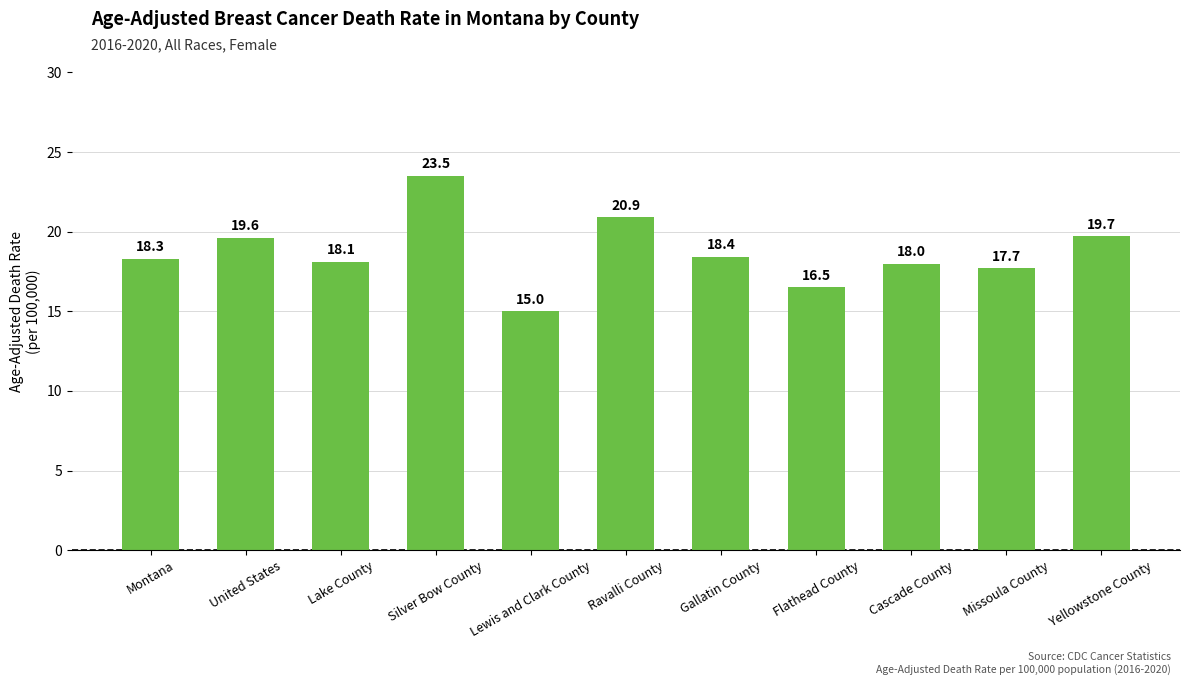

The value at Ravalli County is 5.6. True or false?

False